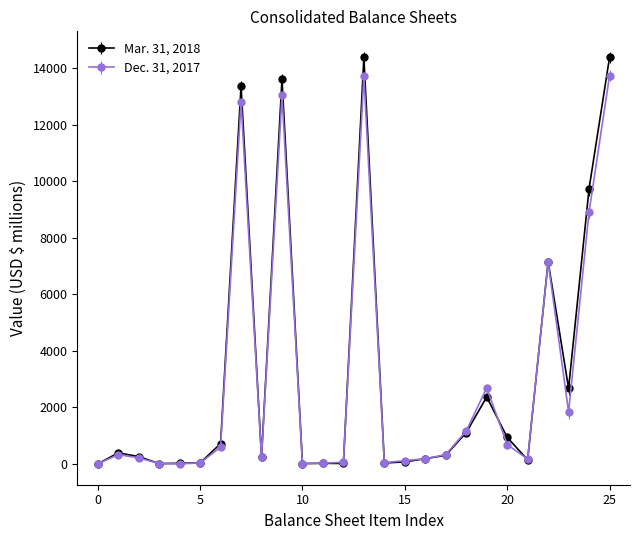

Count the number of categories in the chart.

26